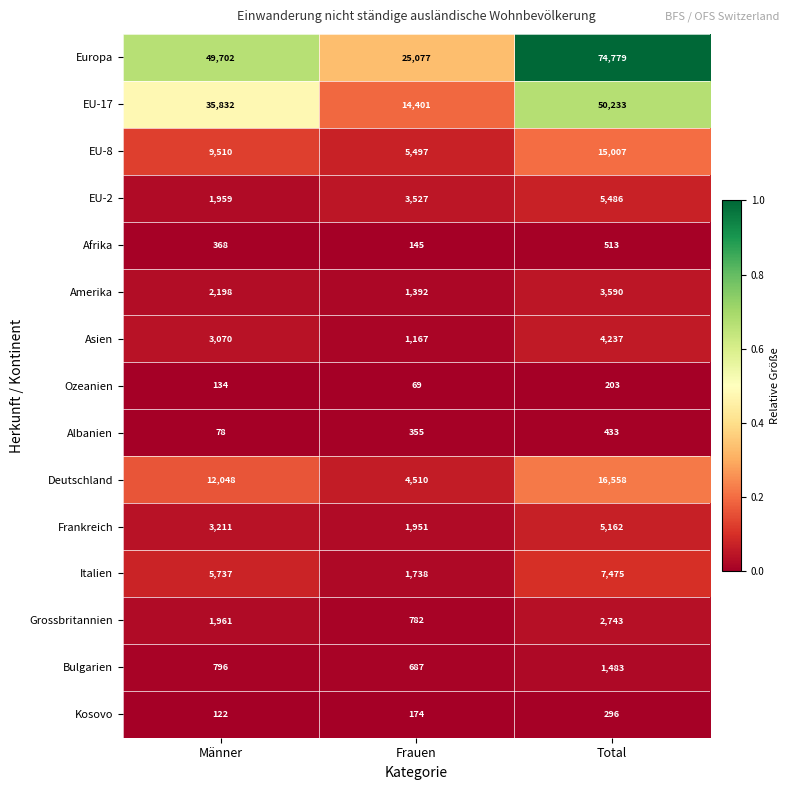

Is the value of Grossbritannien at Männer greater than the value of Italien at Total?

No